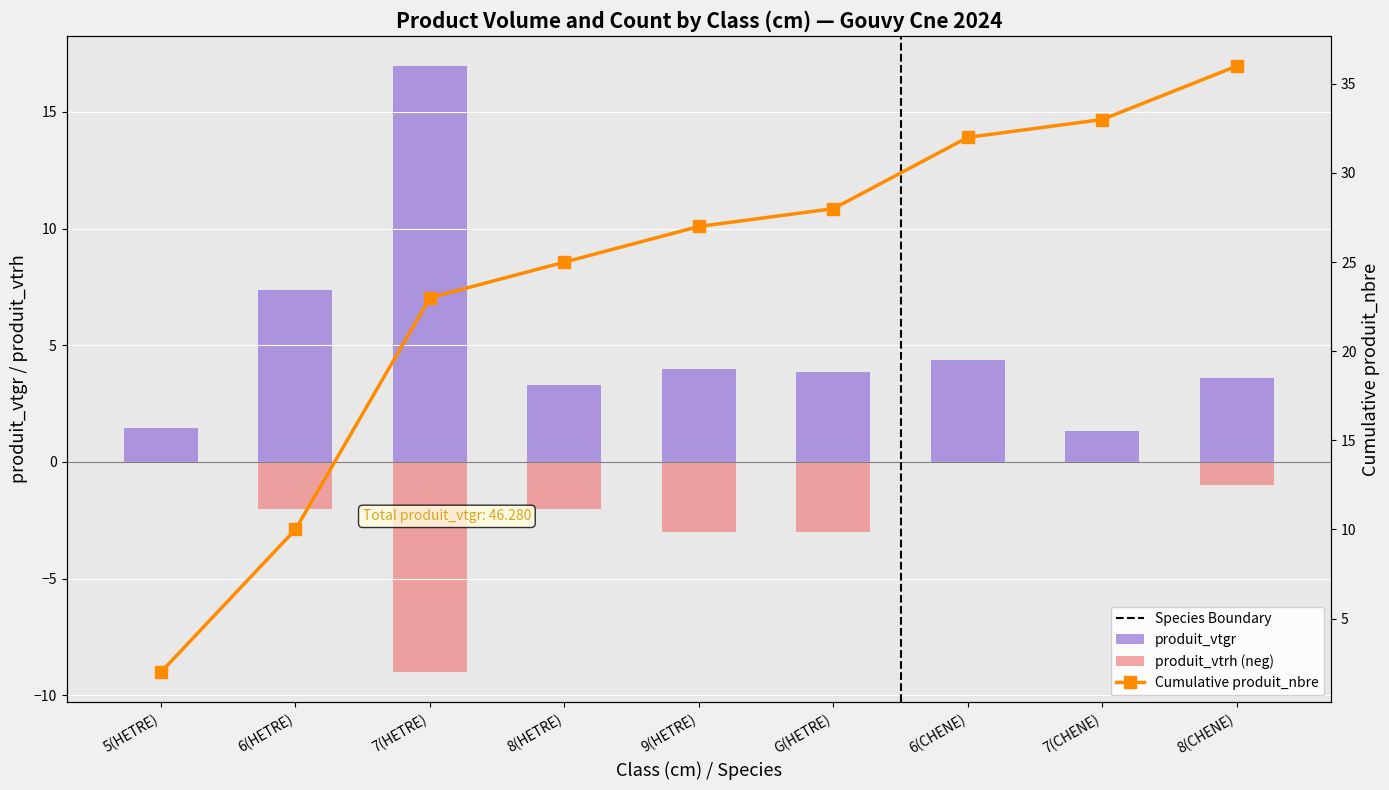

Is the value of produit_vtrh at 7(HETRE) greater than the value of produit_vtgr at 8(HETRE)?

No